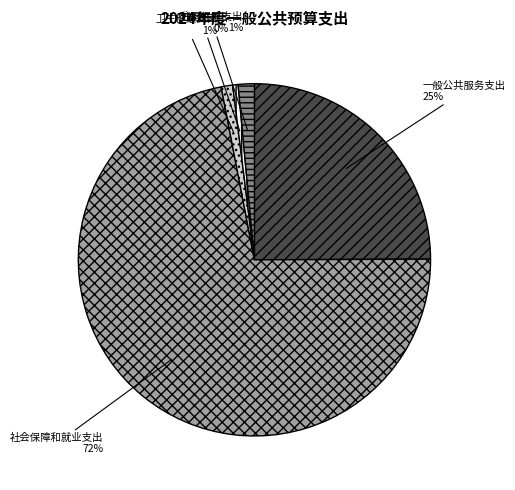

To the nearest percent, what is the difference between the 一般公共服务支出 and 卫生健康支出 slice percentages?

24%